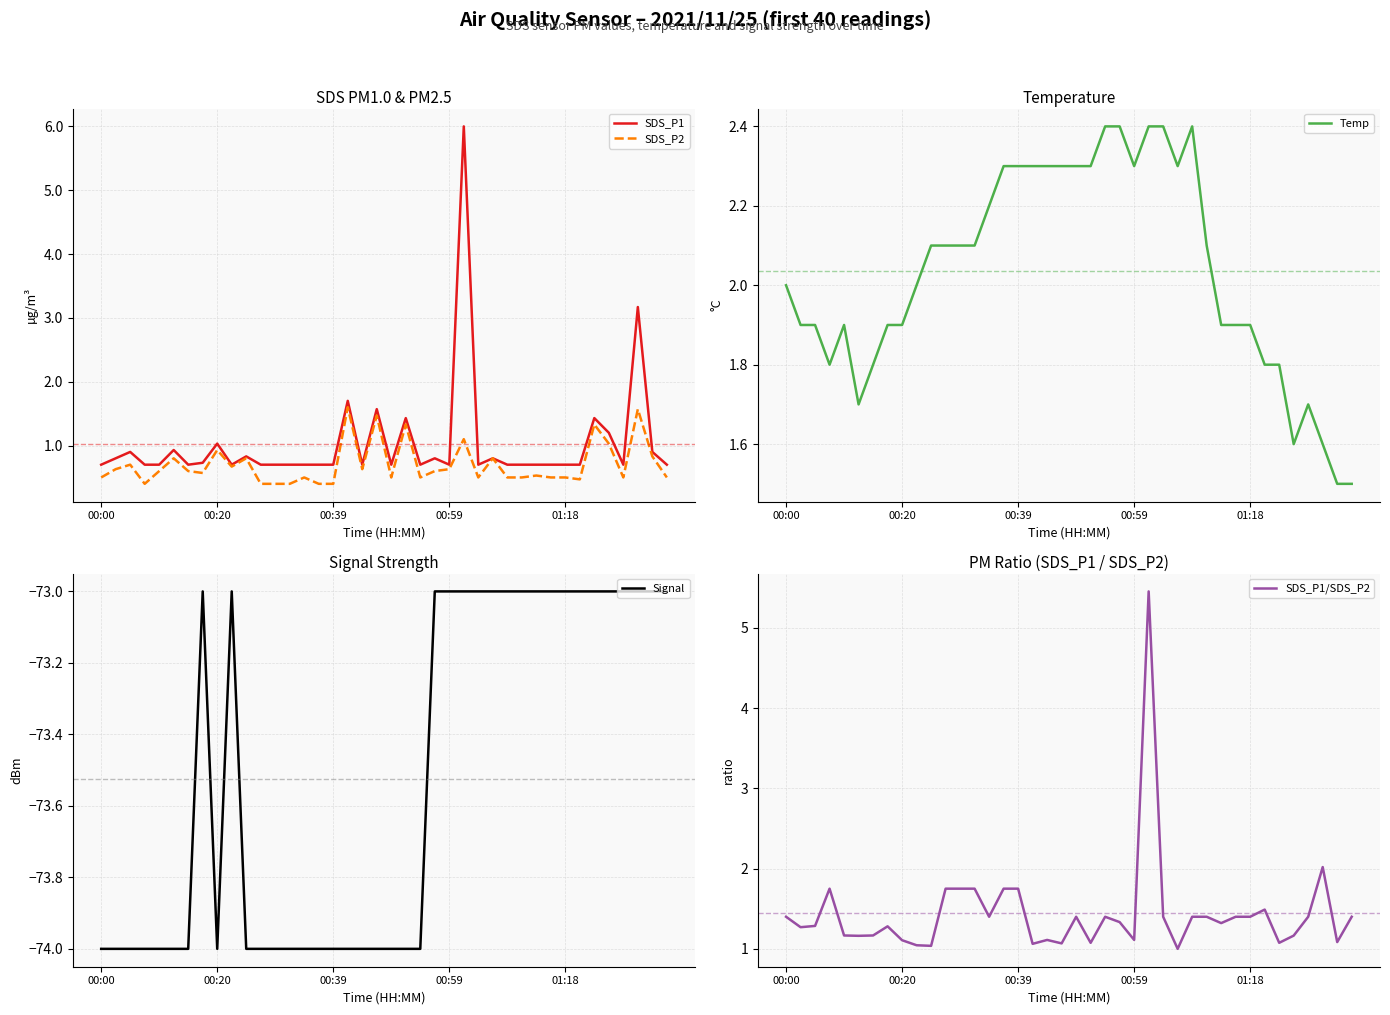

Which has a higher value, 35 or 34?

34